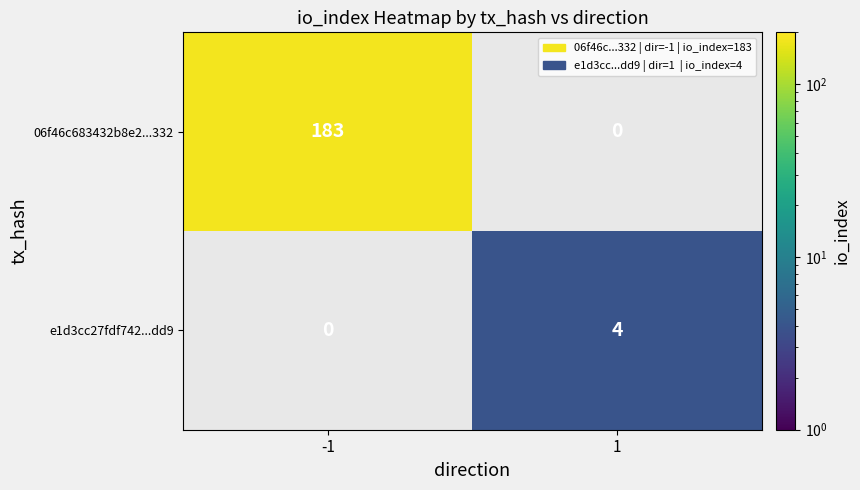

Is it true that 06f46c683432b8e2...332 equals 291 at -1?

False